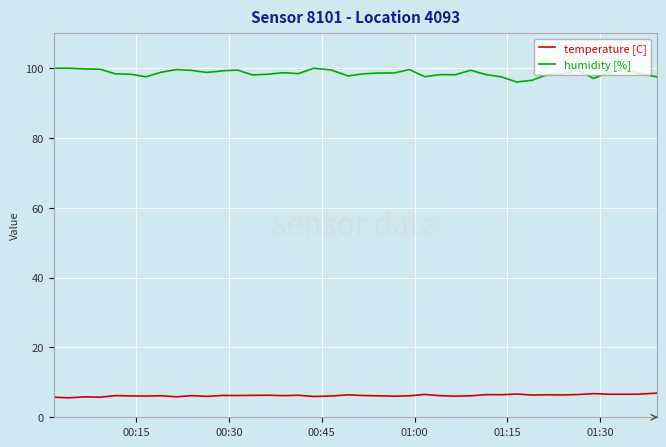

What is the maximum value shown in the chart?

100.0